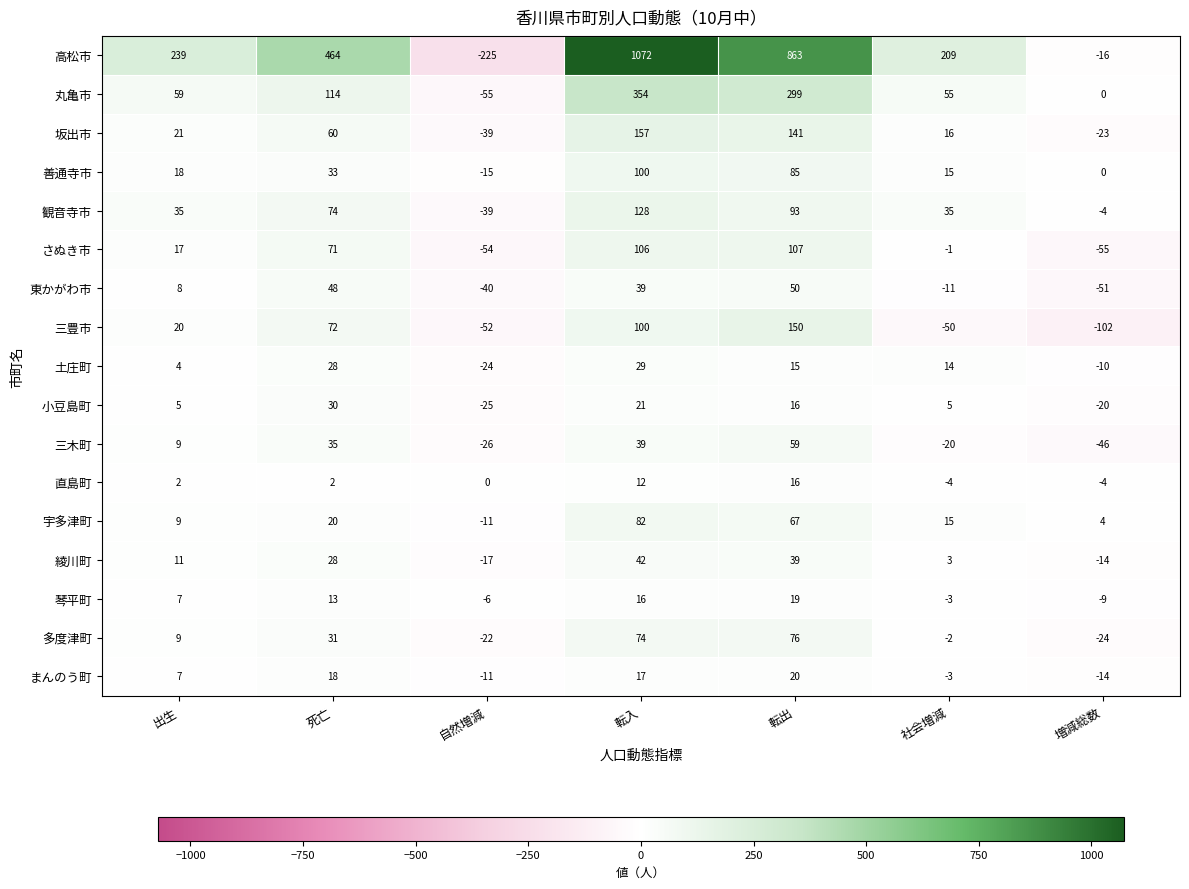

Read the 宇多津町 value at 社会増減.

15